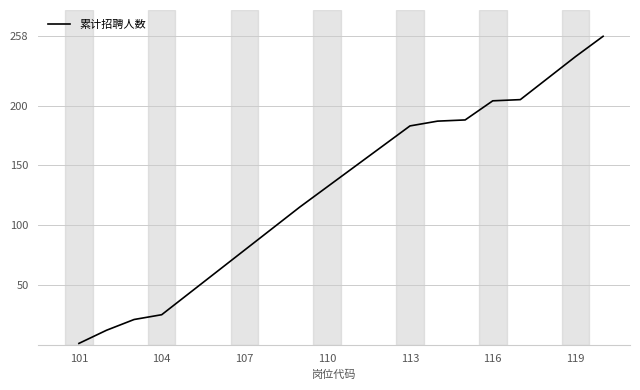

What is the greatest value displayed?

258